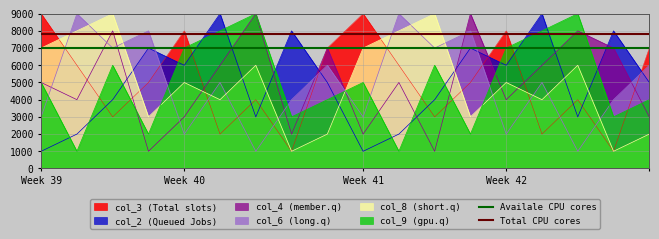

Is it true that Availale CPU cores equals 7000 at Week 39?

True